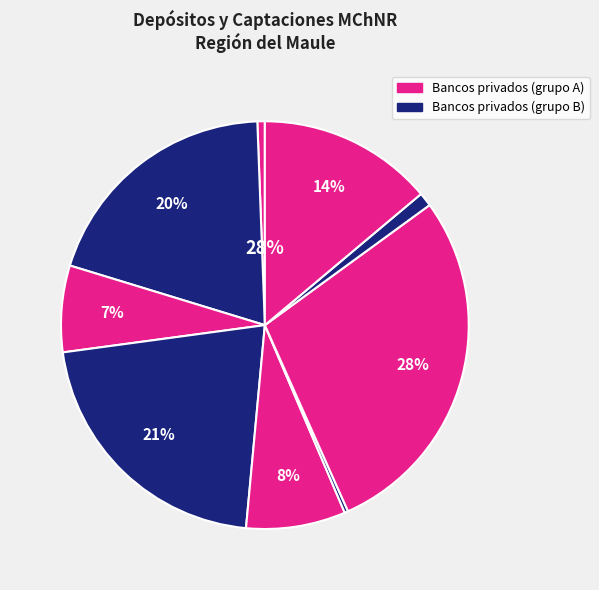

To the nearest percent, what is the average slice percentage?

11%